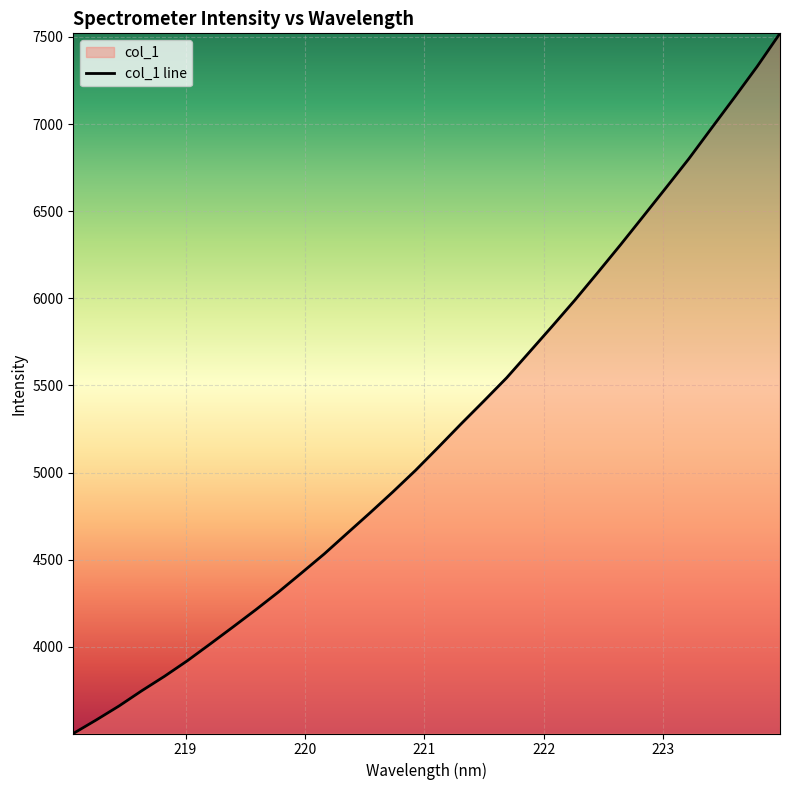

What is the average value?

5232.0